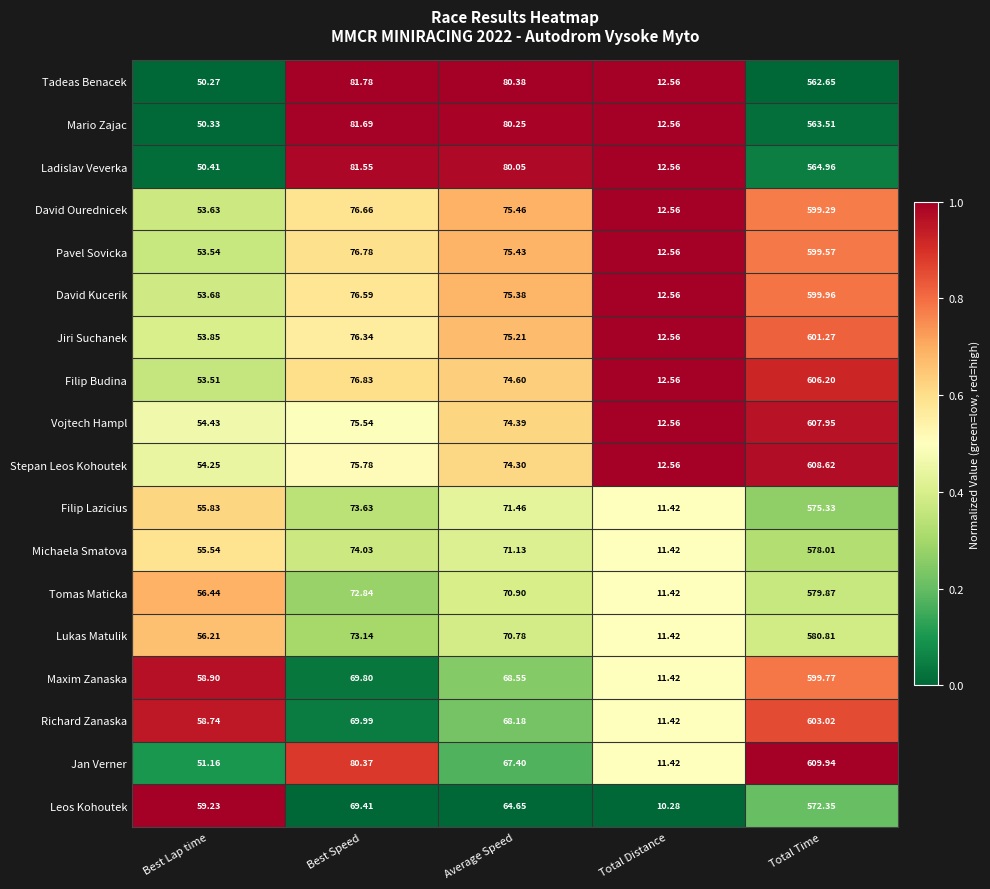

How many categories are shown in the chart?

5